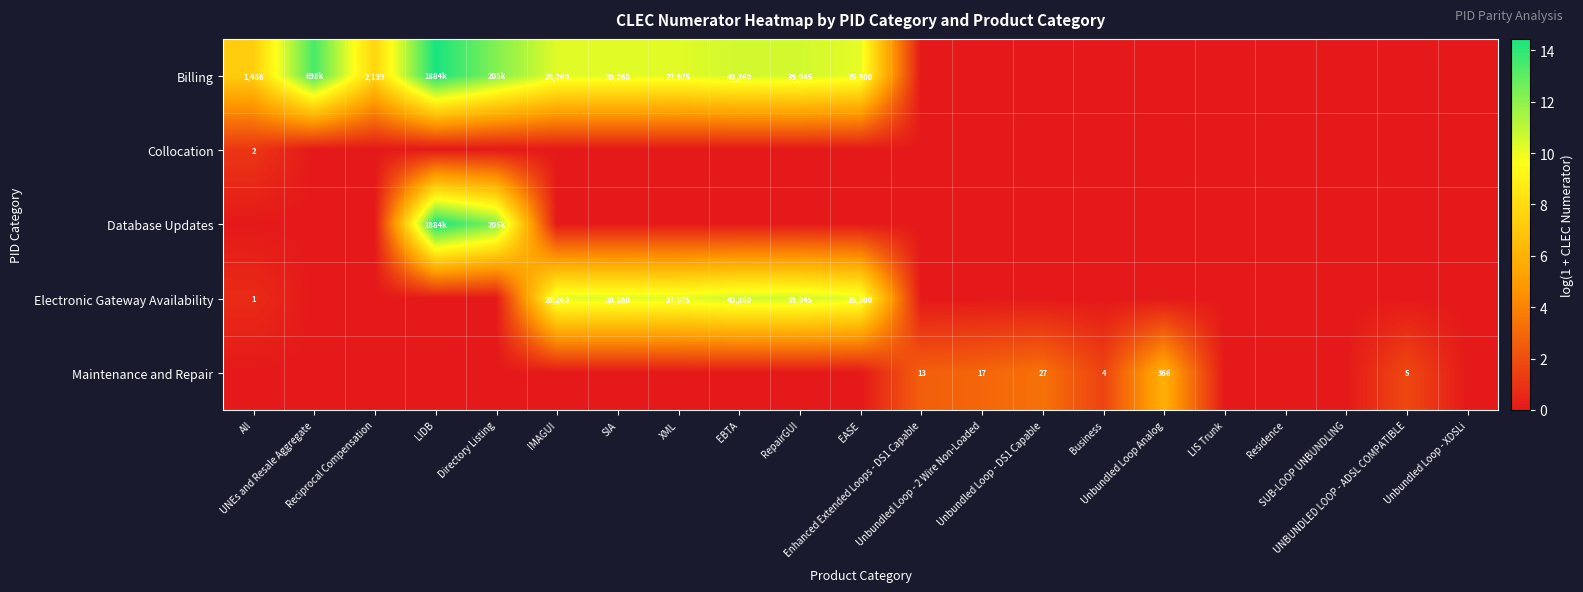

Which category has the highest value in the Maintenance and Repair series?

Unbundled Loop Analog